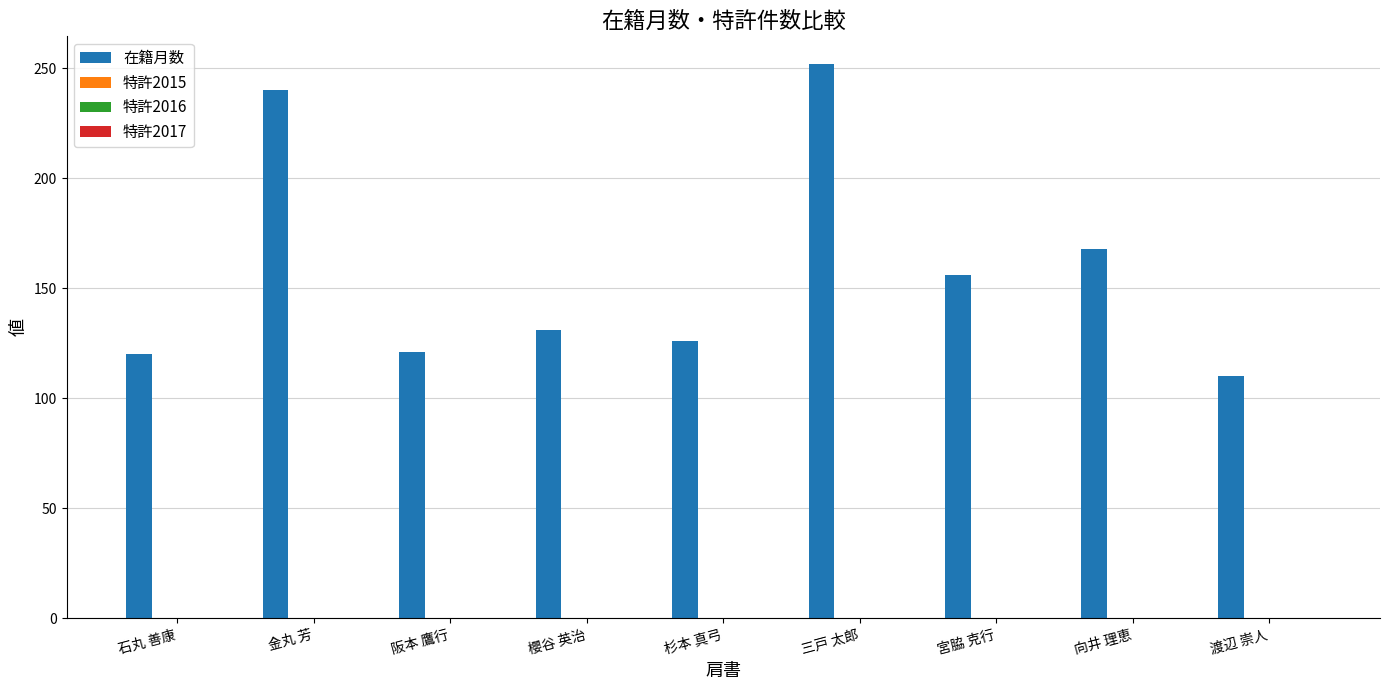

How many data points does each series have?

9